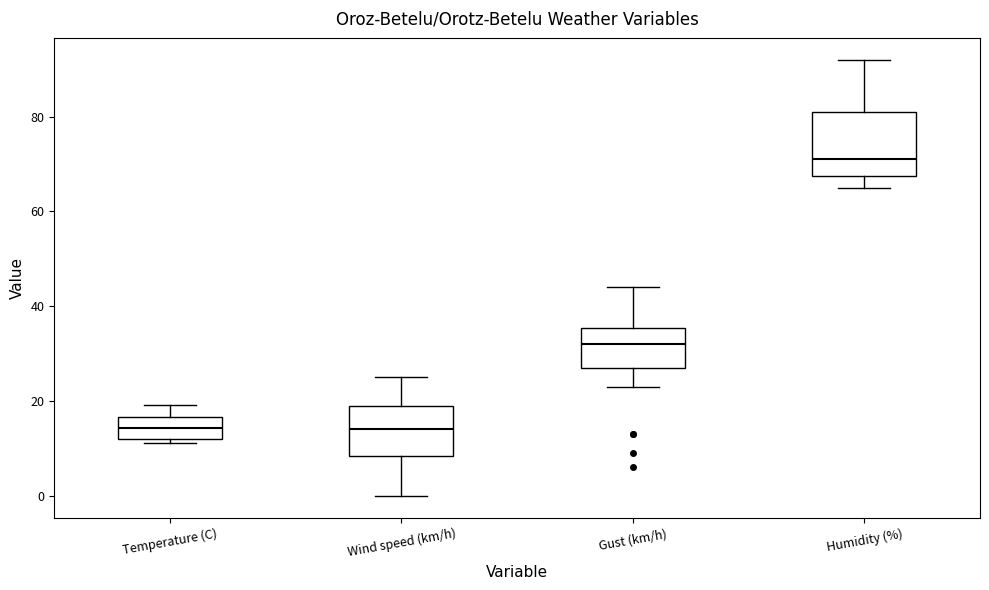

Which box is the tallest, from its lower edge to its upper edge?

Humidity (%)